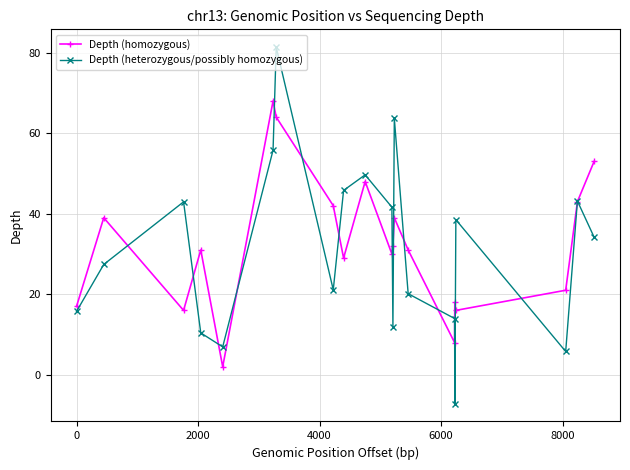

What is the value of the Depth (heterozygous/possibly homozygous) point at the 4th from the left?

10.4